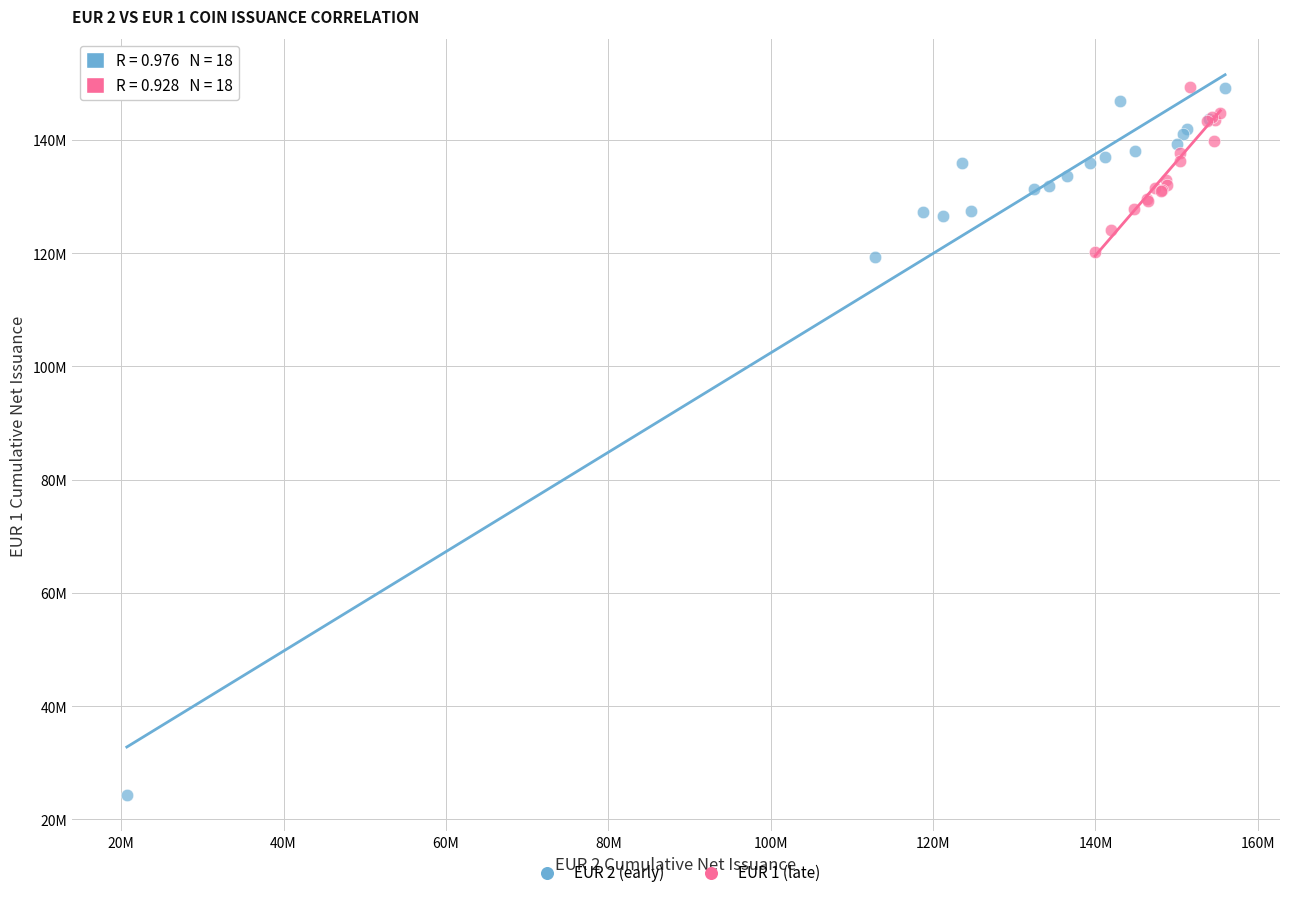

What are all the series names shown in the legend?

EUR 2 (early), EUR 1 (late)